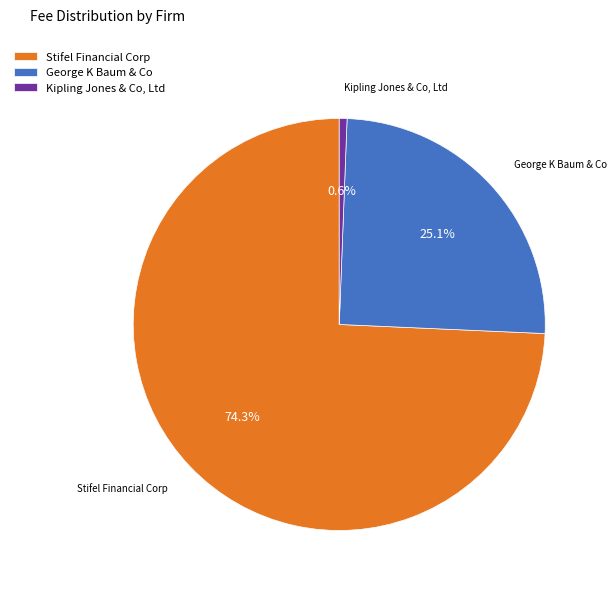

Between Kipling Jones & Co, Ltd and George K Baum & Co, which is larger?

George K Baum & Co